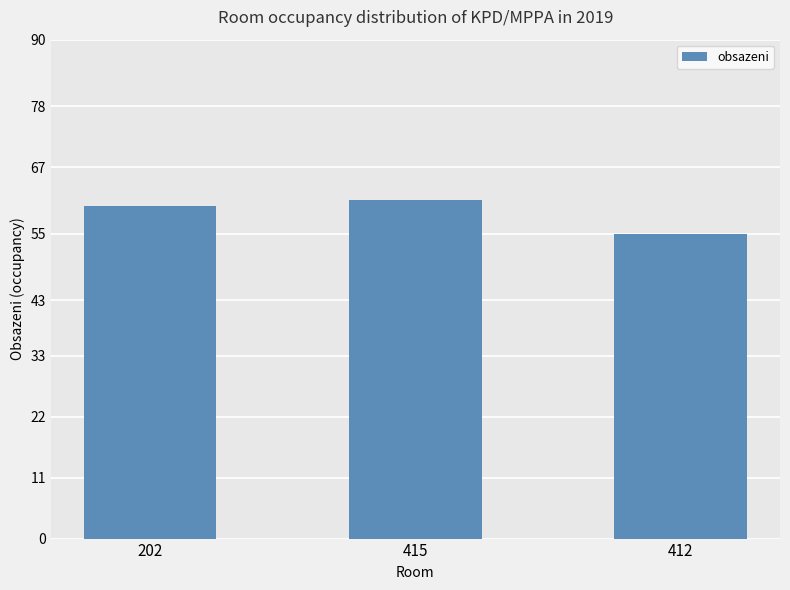

What position from the right is 412?

1